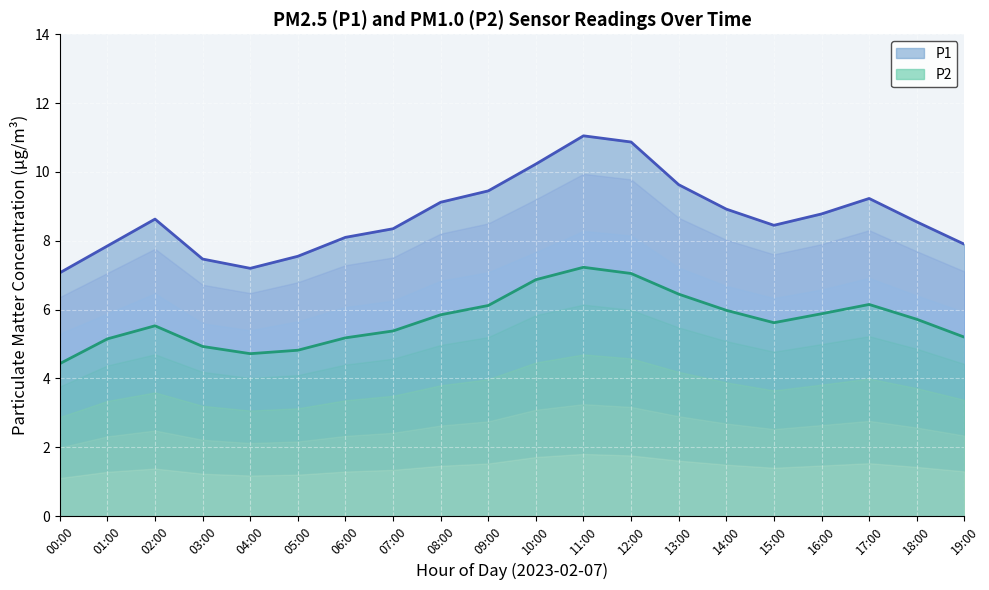

True or false: P2 and P1 cross at least once.

False